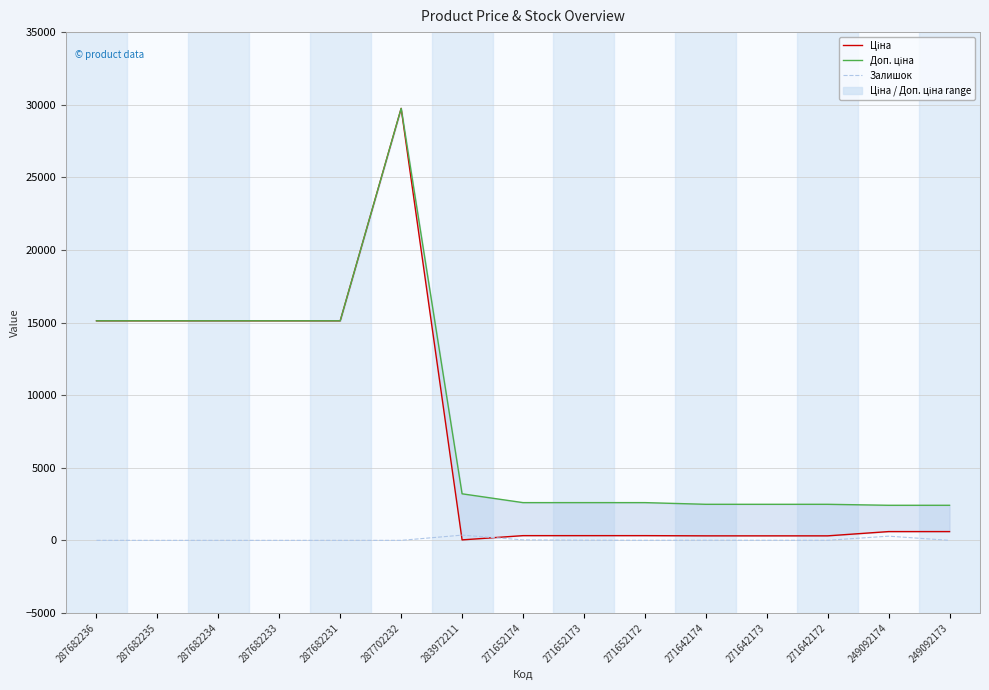

Rank the categories by Доп. ціна value from lowest to highest.

249092174, 249092173, 271642174, 271642173, 271642172, 271652174, 271652173, 271652172, 283972211, 287682236, 287682235, 287682234, 287682233, 287682231, 287702232